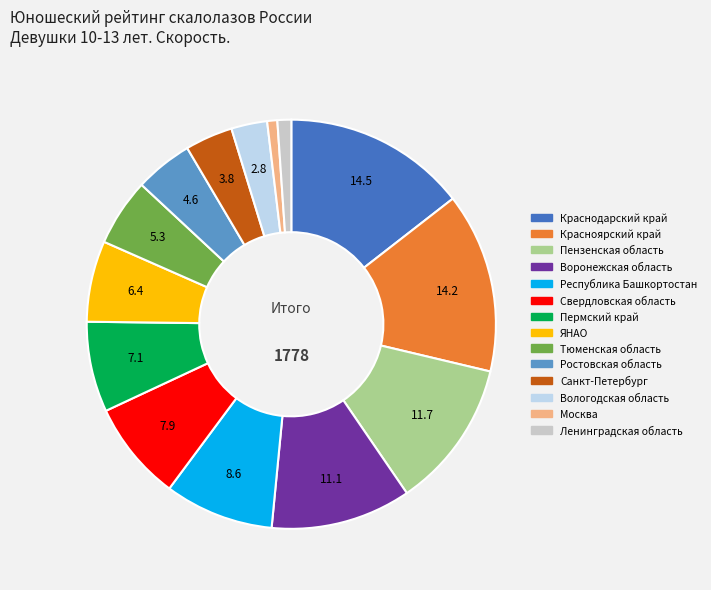

Do Свердловская область and Пензенская область together represent more than half of the pie?

No